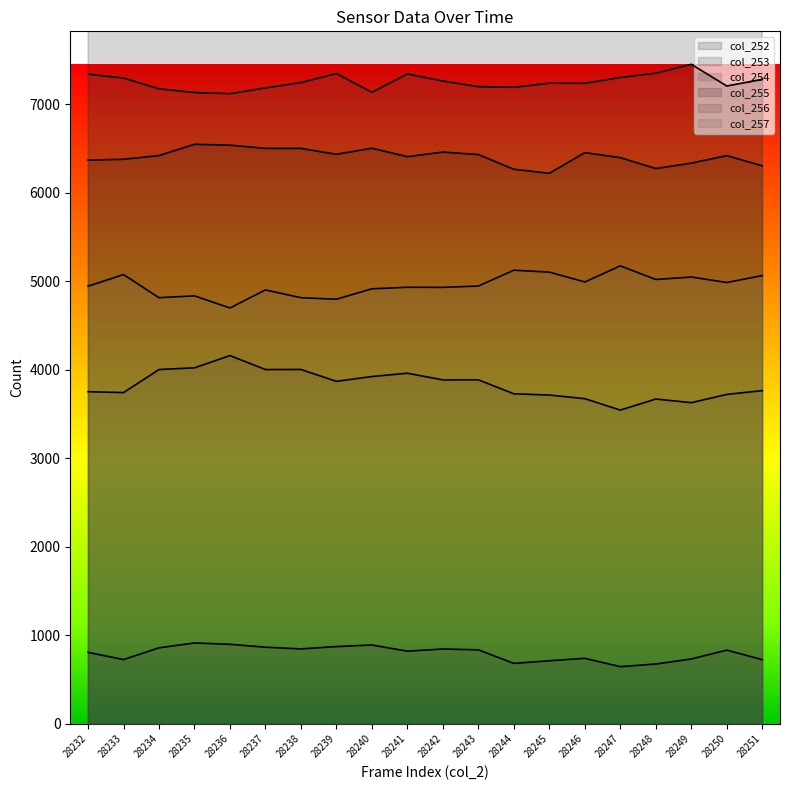

How many data points does each series have?

20